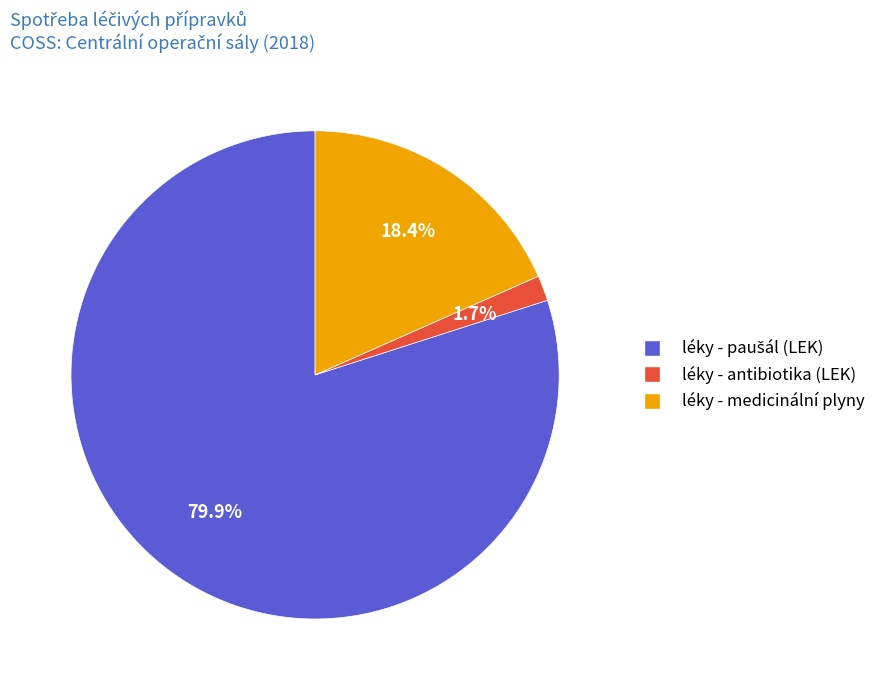

Count the number of slices in the pie.

3